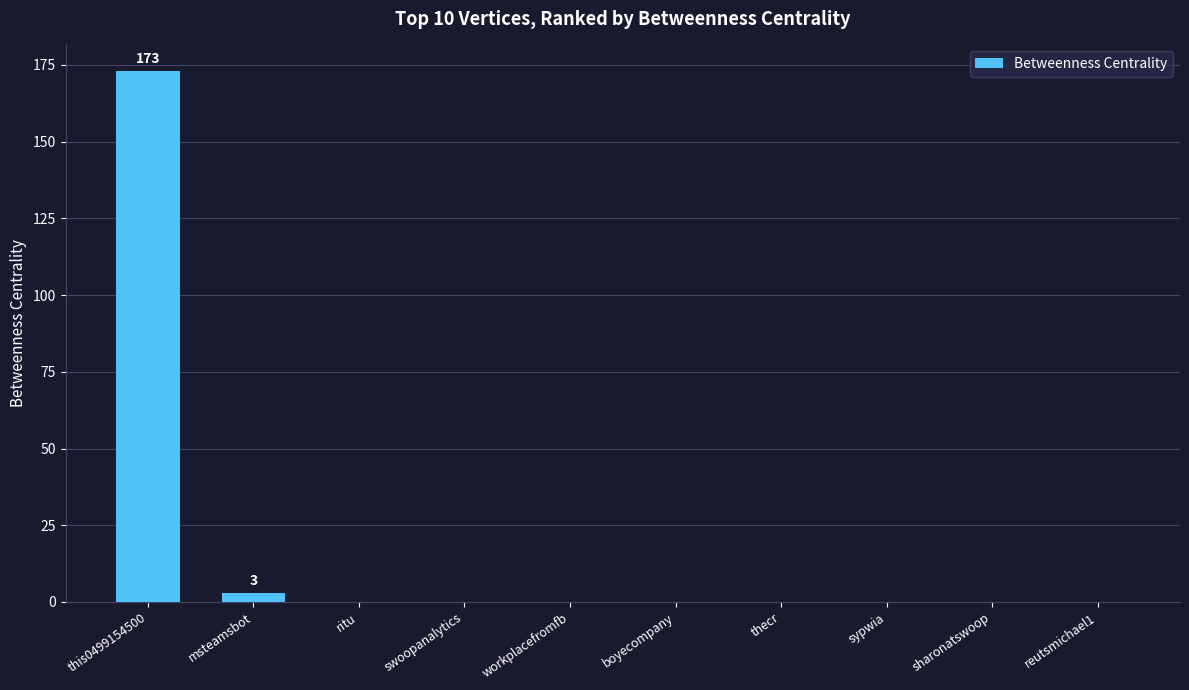

Reading right to left, list all the values displayed in this chart.

reutsmichael1=0	sharonatswoop=0	sypwia=0	thecr=0	boyecompany=0	workplacefromfb=0	swoopanalytics=0	ritu=0	msteamsbot=3	this0499154500=173